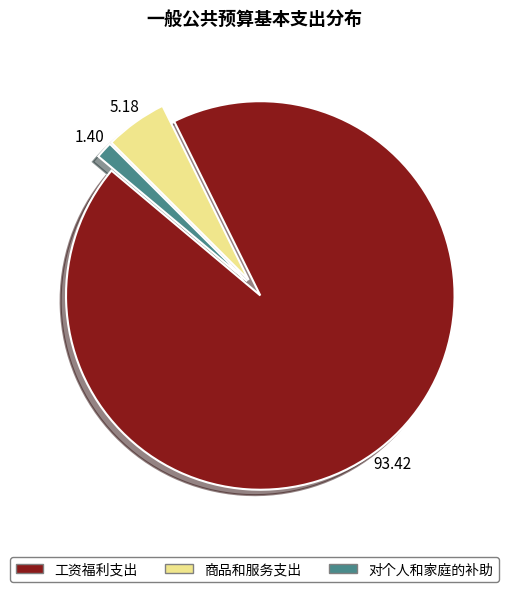

Which category has the smallest portion of the pie?

对个人和家庭的补助